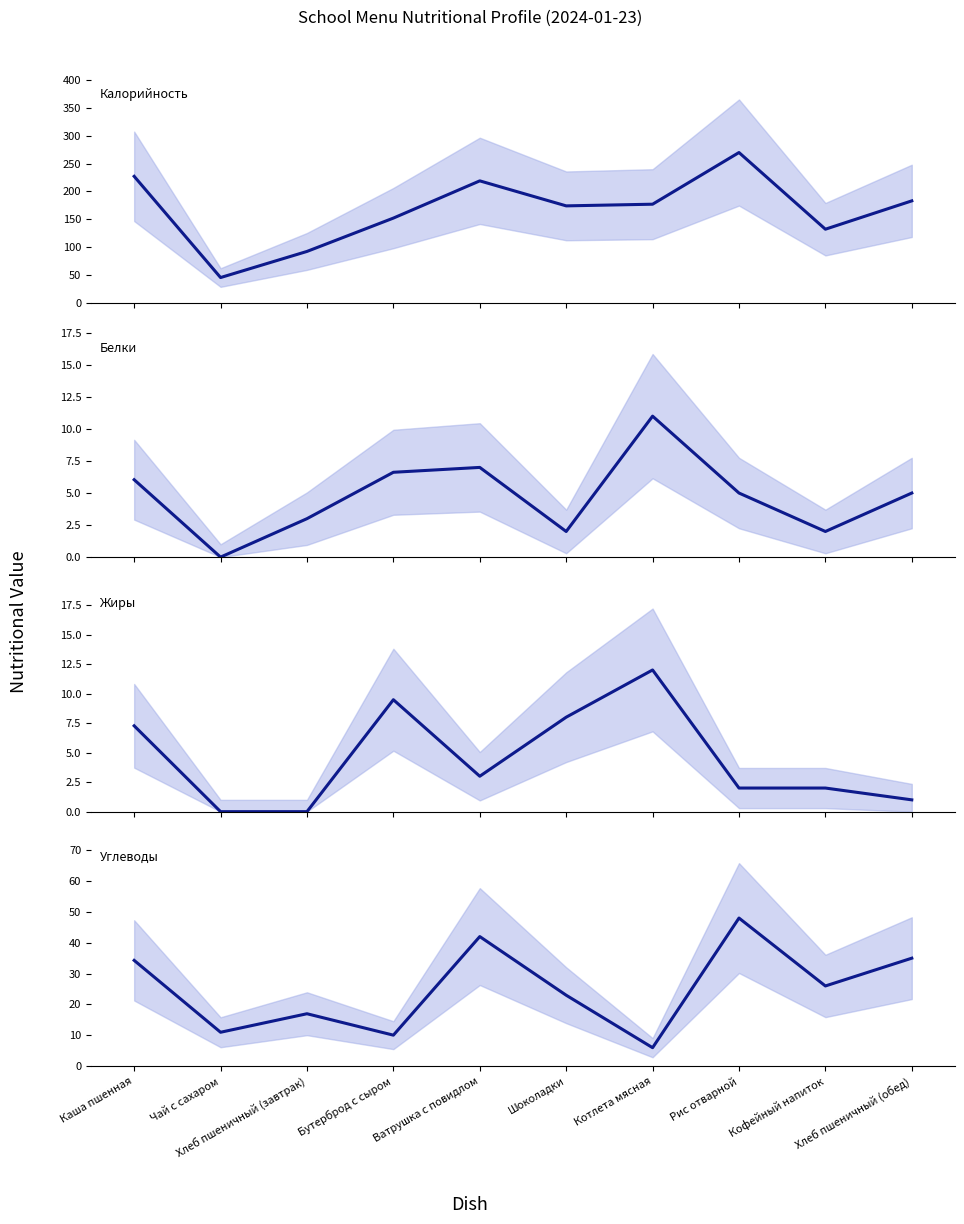

True or false: Белки and Жиры intersect in this chart.

True